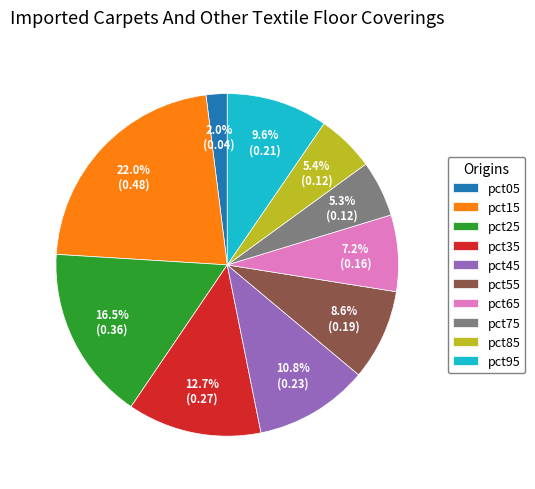

What percentage is the pct85 slice, to the nearest percent?

5%